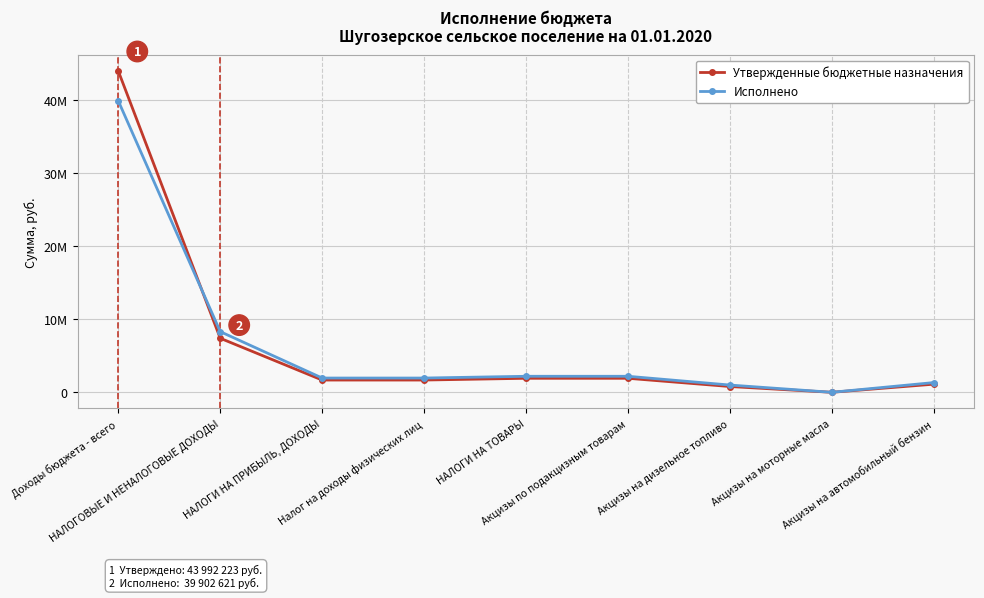

True or false: Исполнено has a value of 17502068.9 at Доходы бюджета - всего.

False